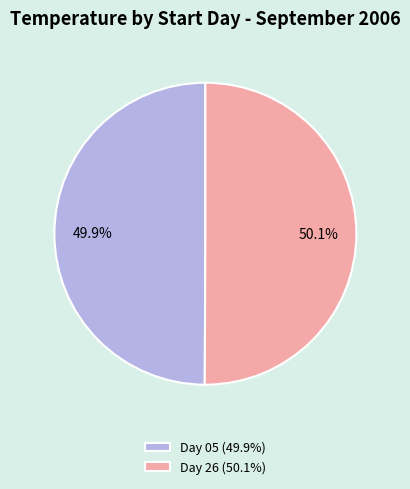

Approximately how many times larger is the value at Day 26 (50.1%) compared to Day 05 (49.9%)?

1.0